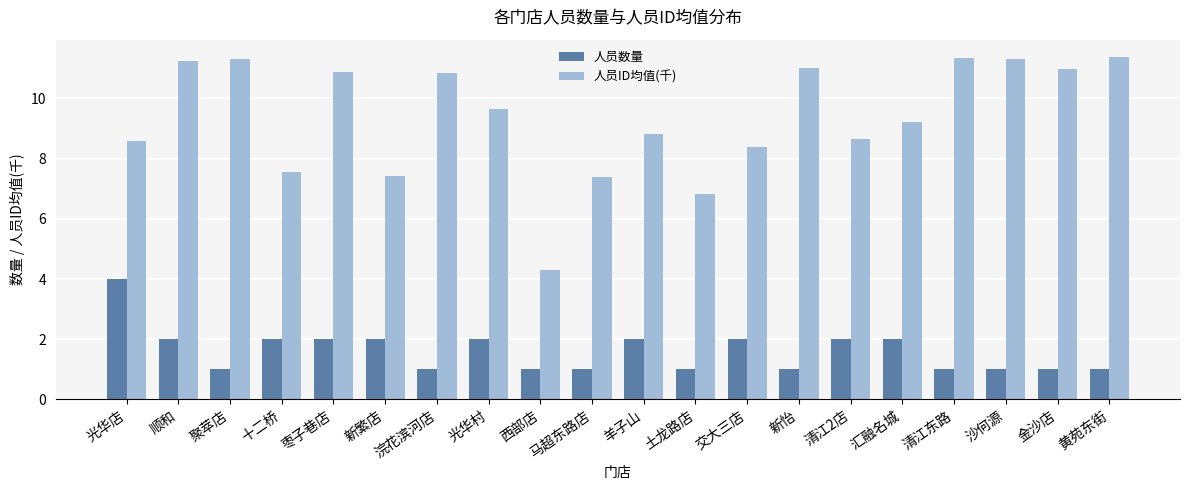

What is the average value of the 人员ID均值(千) series?

9.4